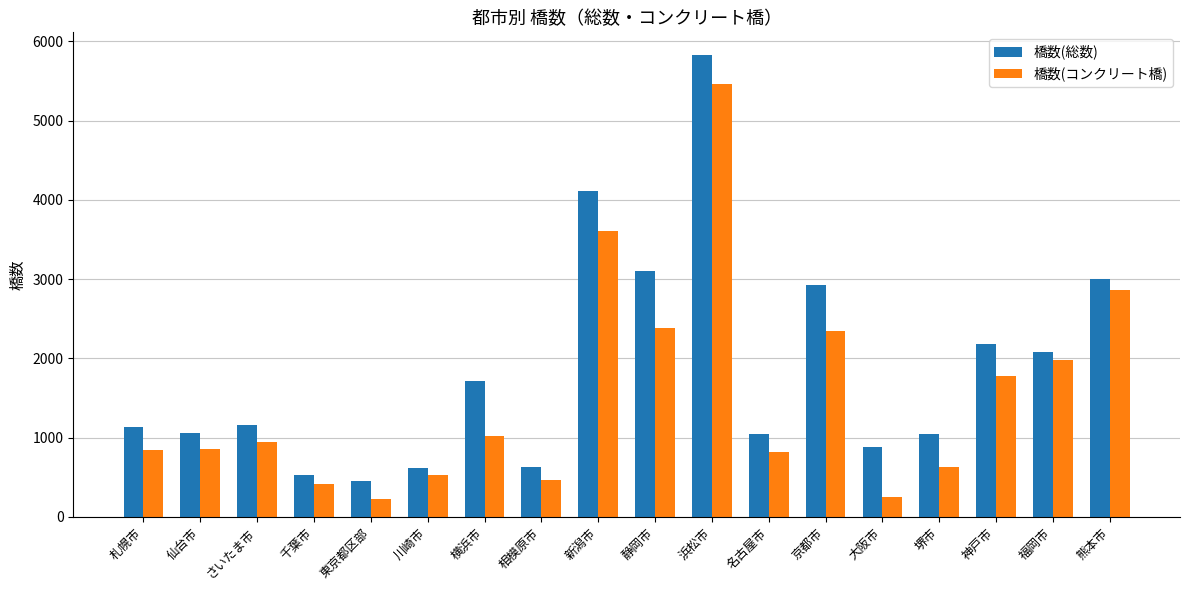

How many bars are there in each group?

2